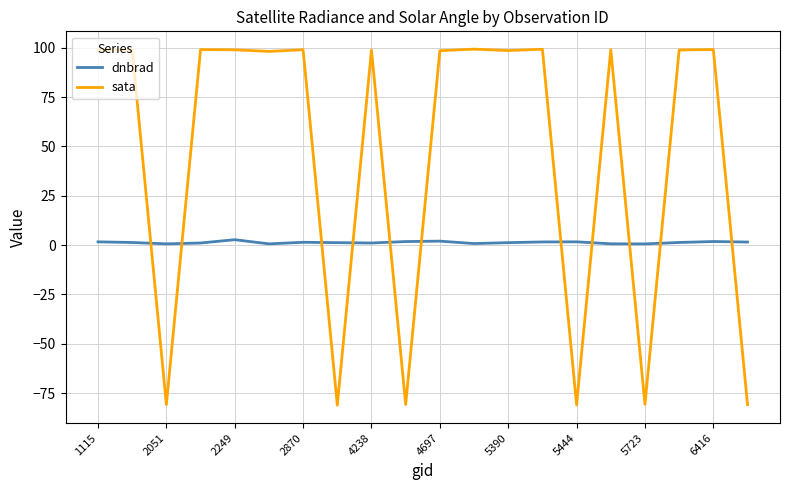

What is the minimum value for sata?

-81.1